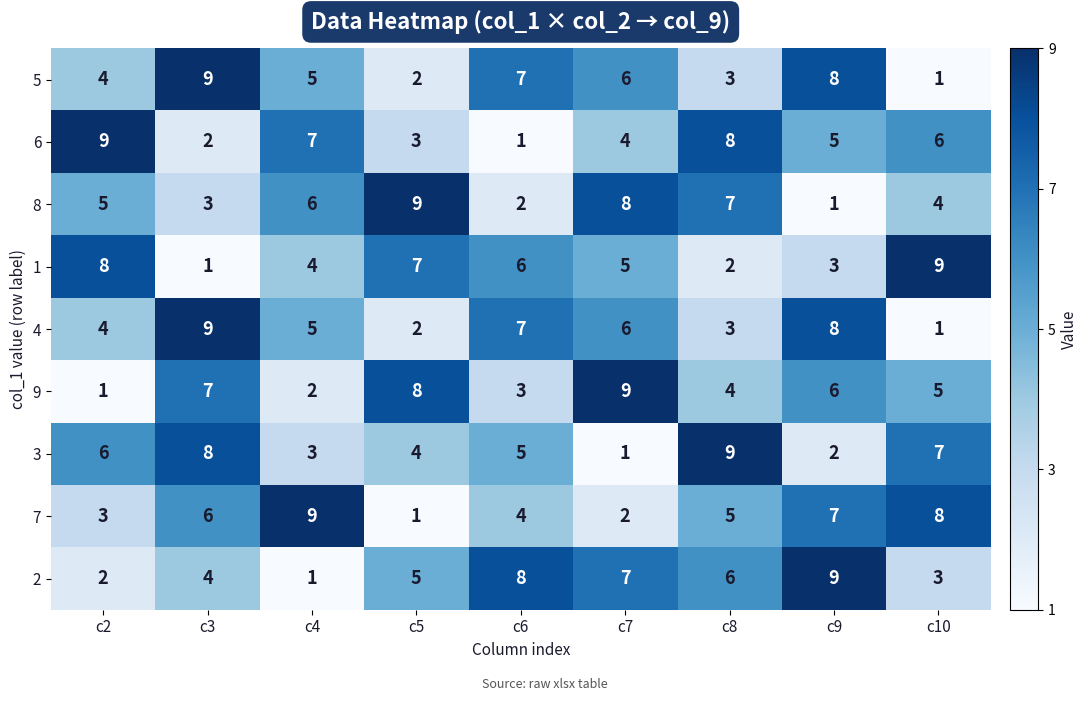

What is the total value across all series at c10?

44